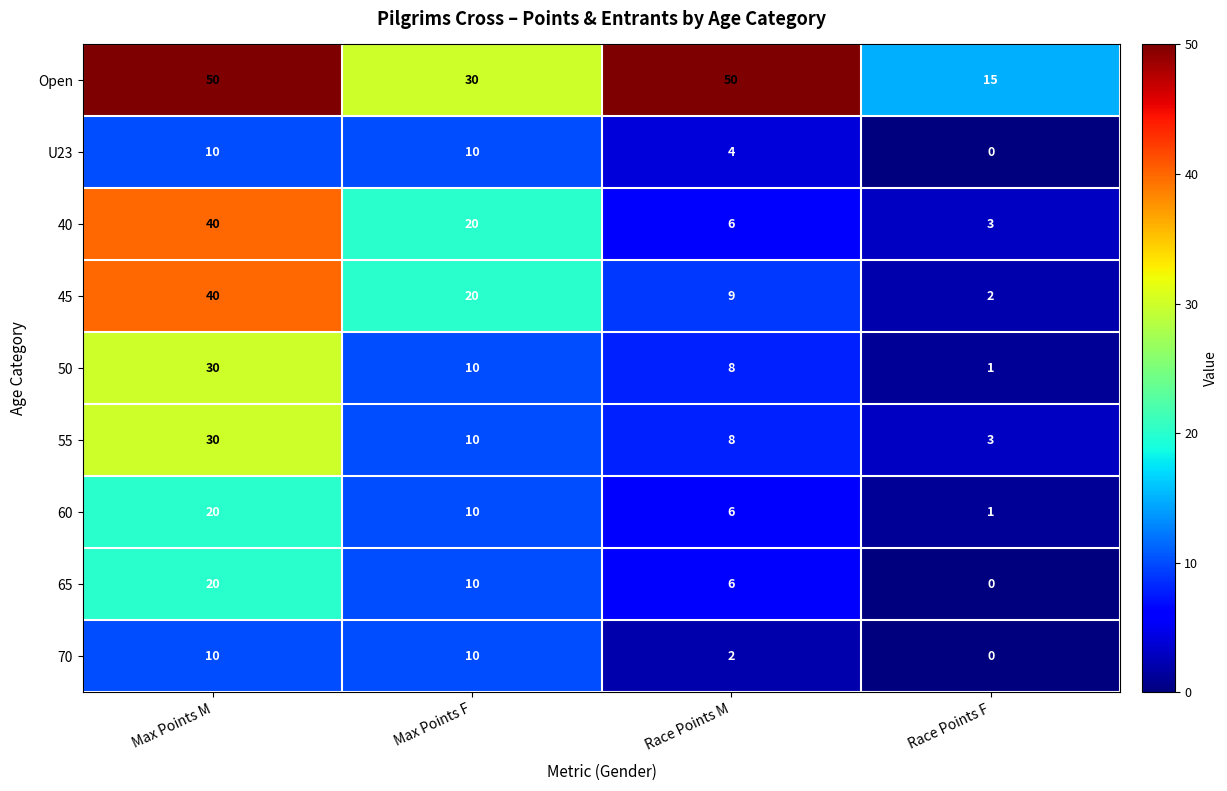

List the labels in order of 60 value, largest first.

Max Points M, Max Points F, Race Points M, Race Points F